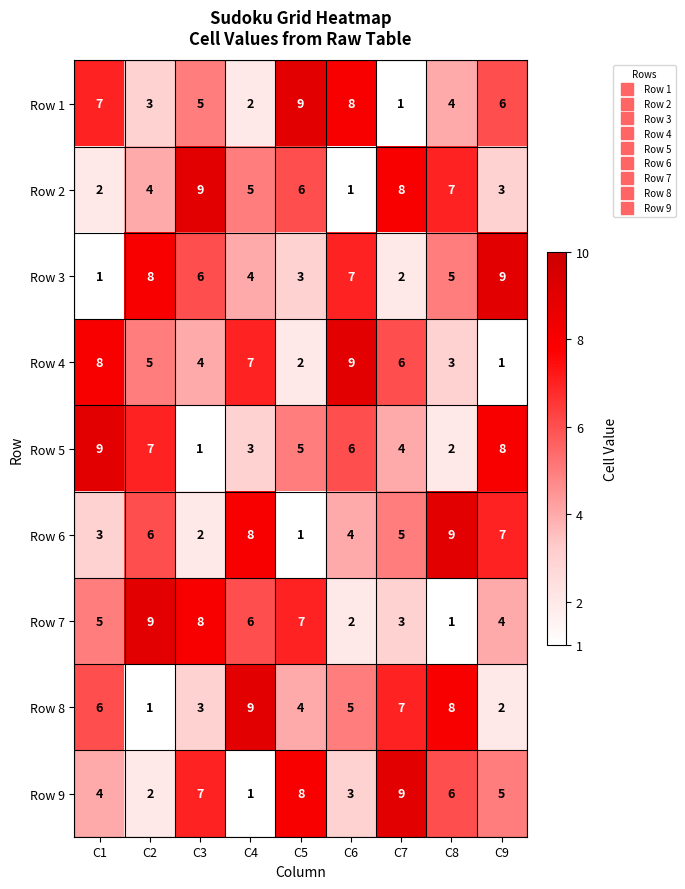

What is the spread (max minus min) of values at C5?

8